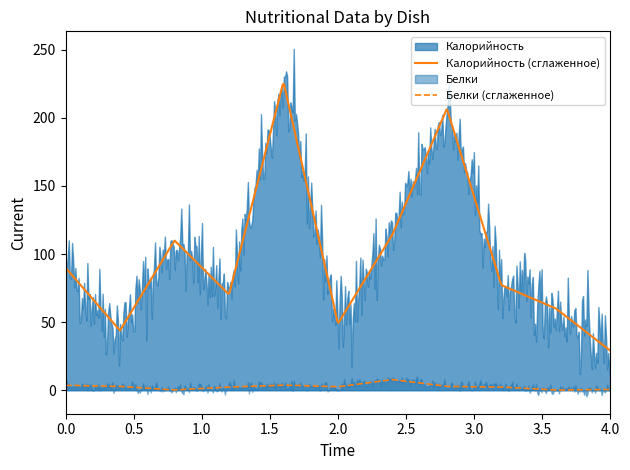

True or false: Белки (сглаженное) and Калорийность (сглаженное) cross at least once.

False